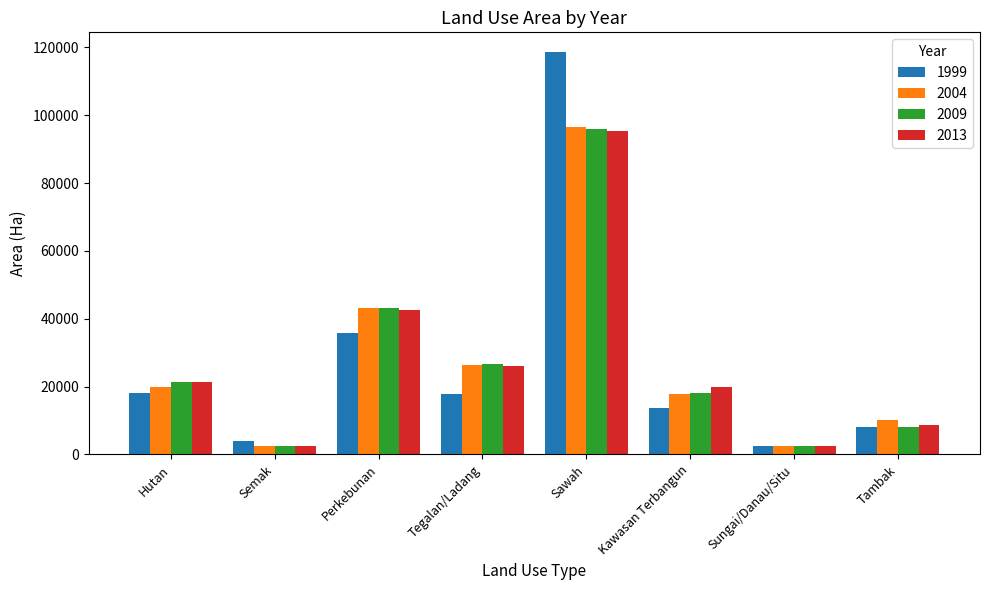

Is it true that 2013 equals 37864.4 at Hutan?

False